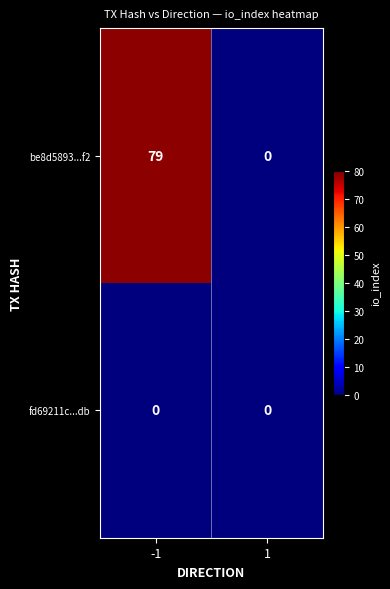

The value of be8d5893...f2 at 1 is 0. True or false?

True